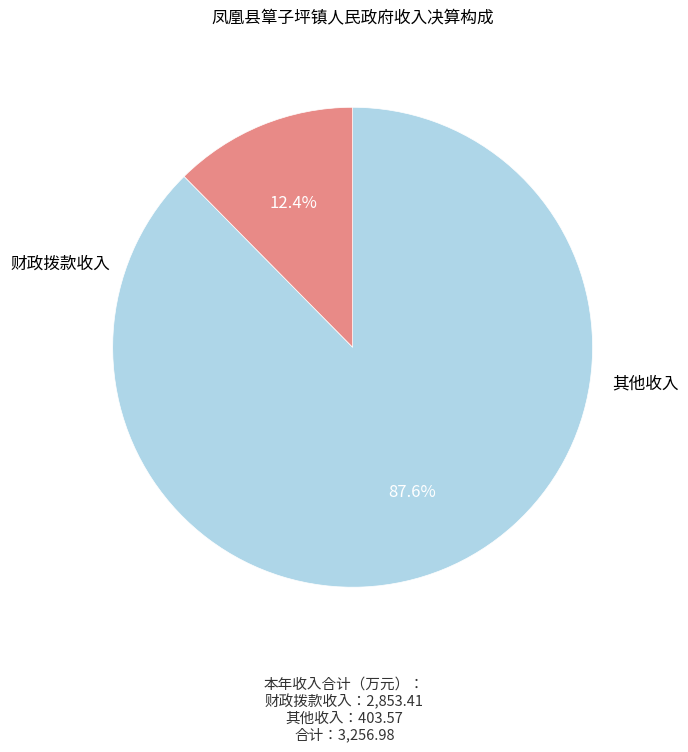

Is there a majority slice in this chart?

Yes